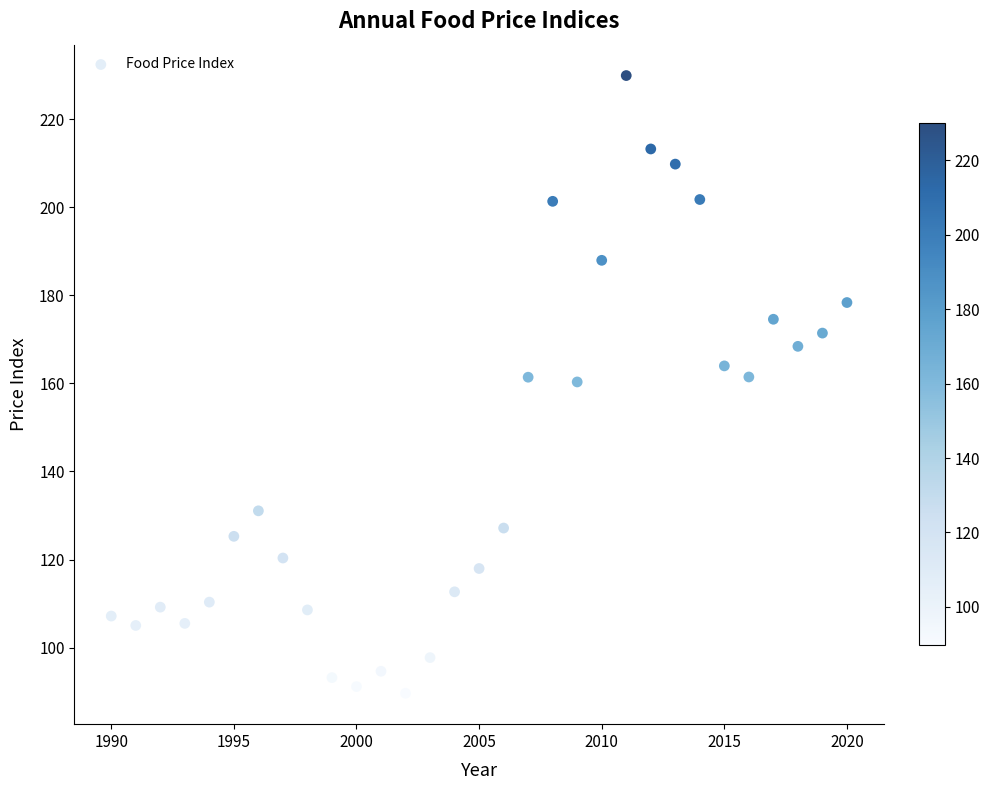

What is the range of Y values (max minus min)?

140.3